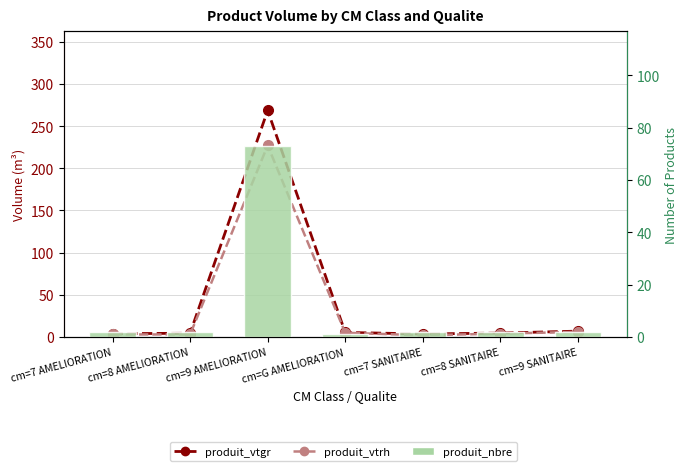

What is the sum of the produit_nbre values at cm=8 SANITAIRE and cm=8 AMELIORATION?

4.0